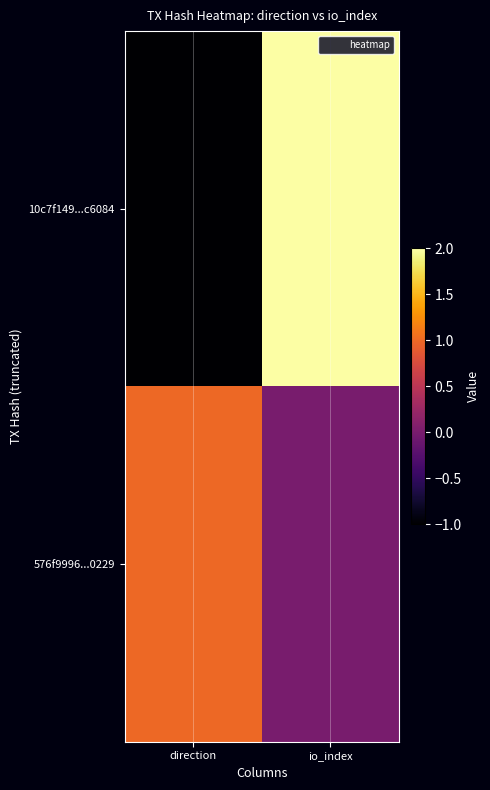

At which category is the sum across all series the highest?

io_index